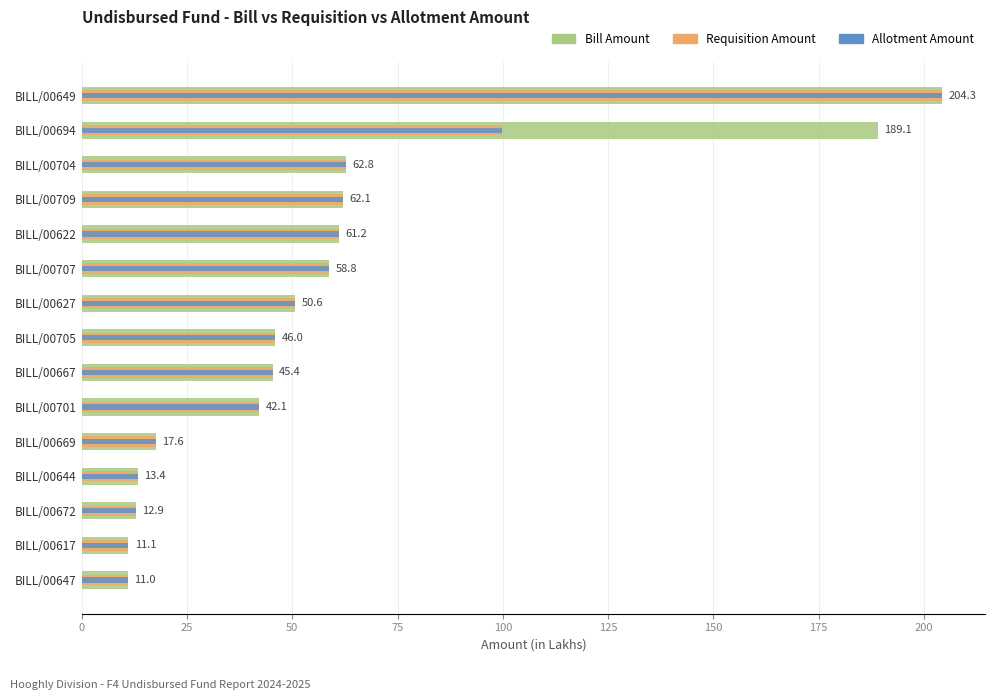

What is the value of the Requisition Amount bar at the 7th from the left?

45.4